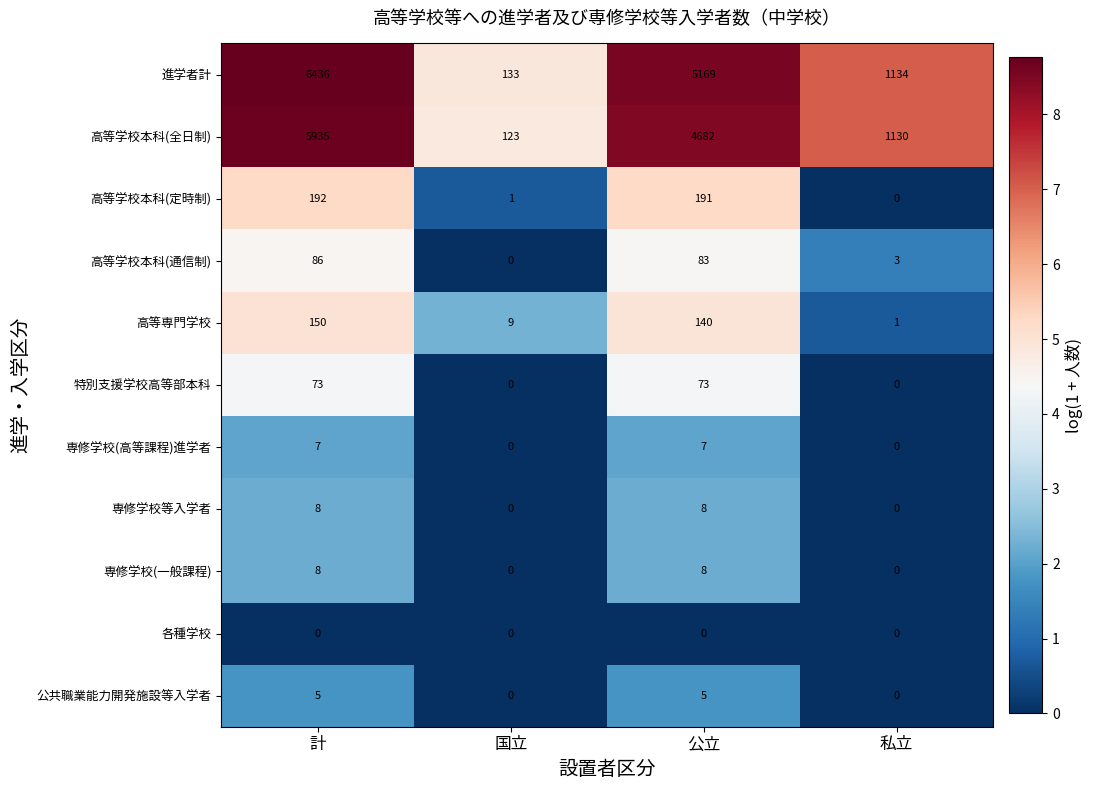

What is the sum of the 特別支援学校高等部本科 values at 公立 and 国立?

73